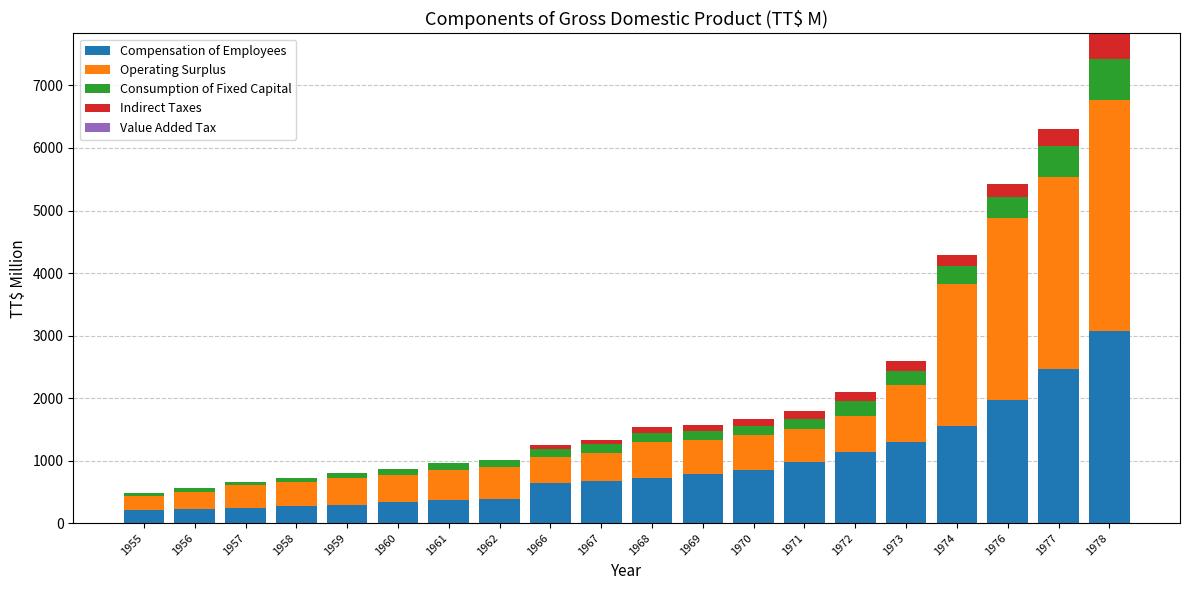

Count the number of categories in the chart.

20